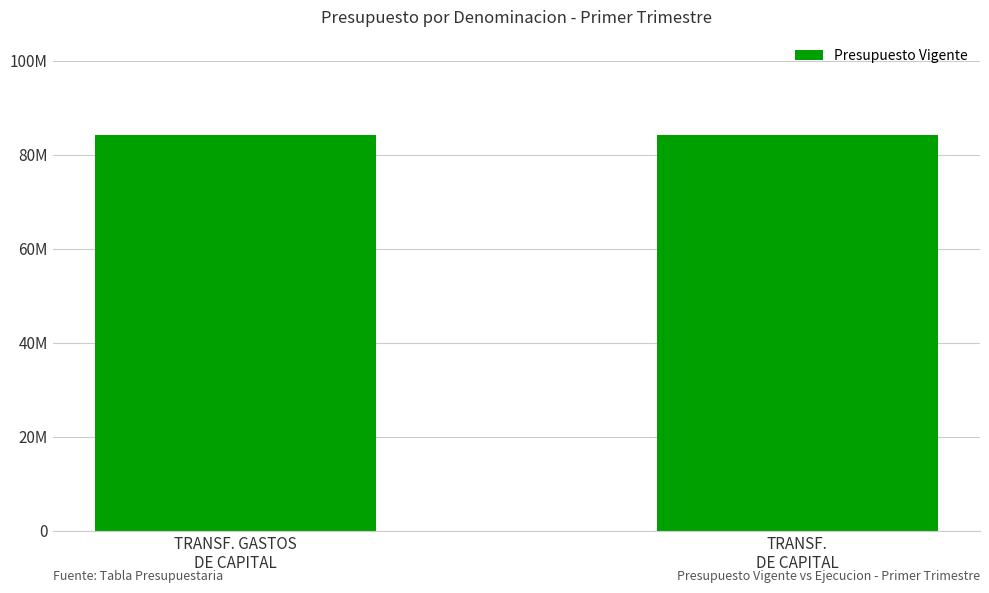

Count the number of categories in the chart.

2